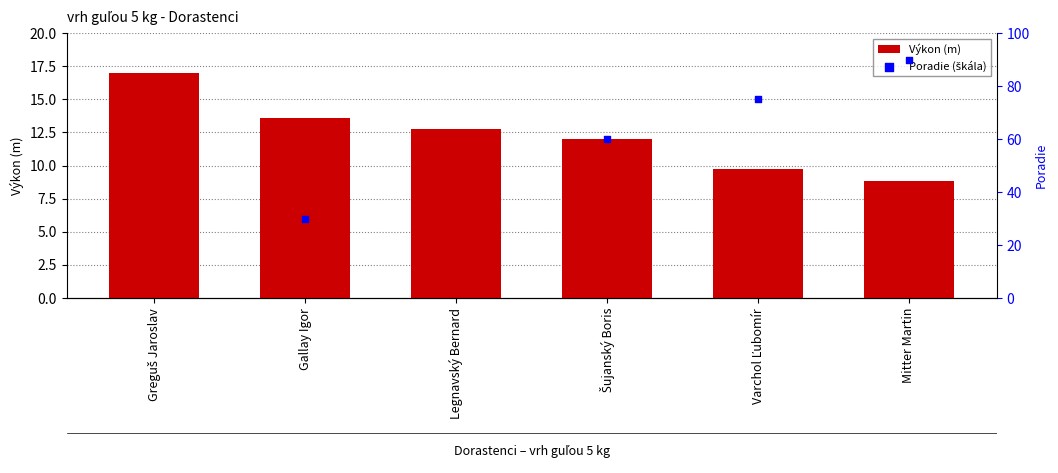

What is the change in value from Legnavský Bernard to Varchol Ľubomír?

-3.0